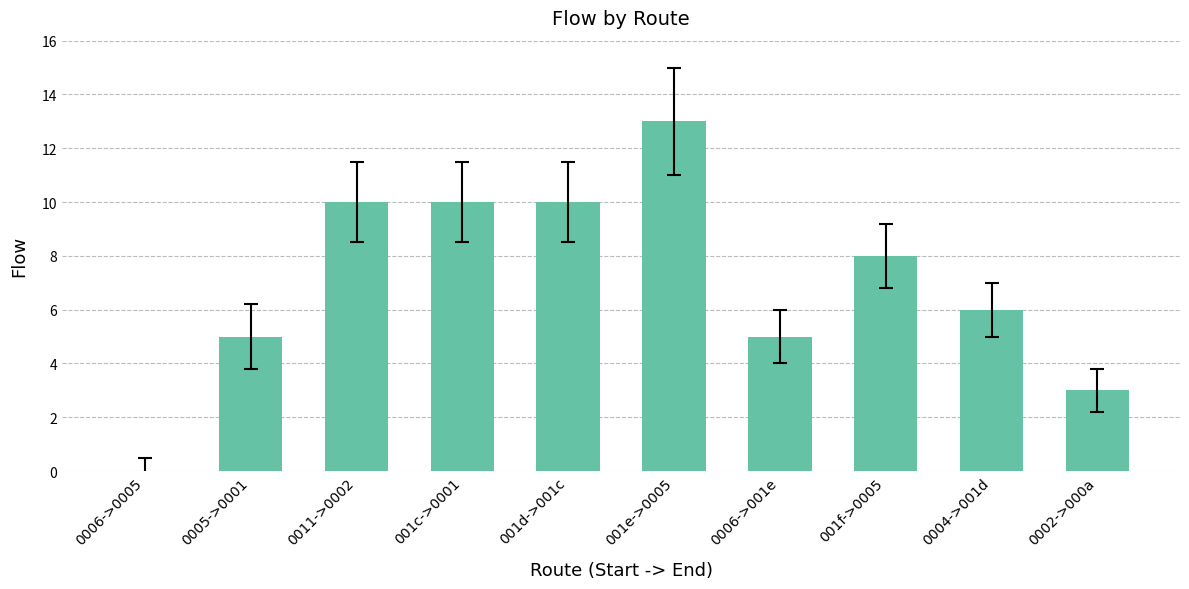

Is it true that the value at 0006->0005 is 8?

False